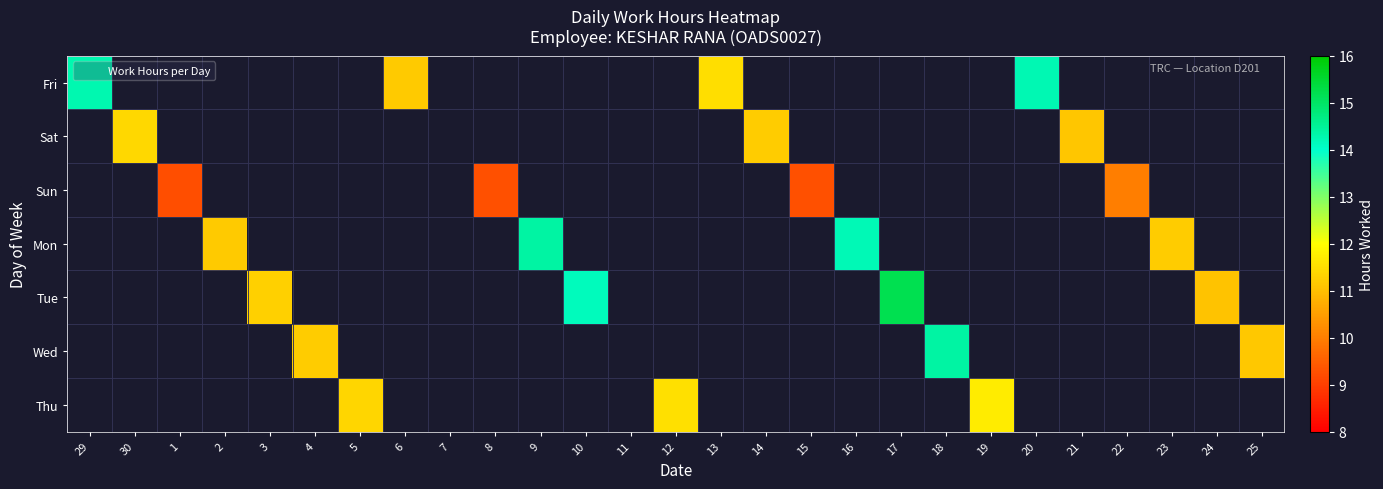

At how many categories does at least one series exceed 14?

7